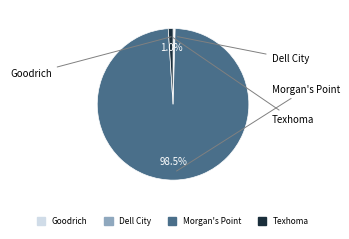

How many slices are in this pie chart?

4